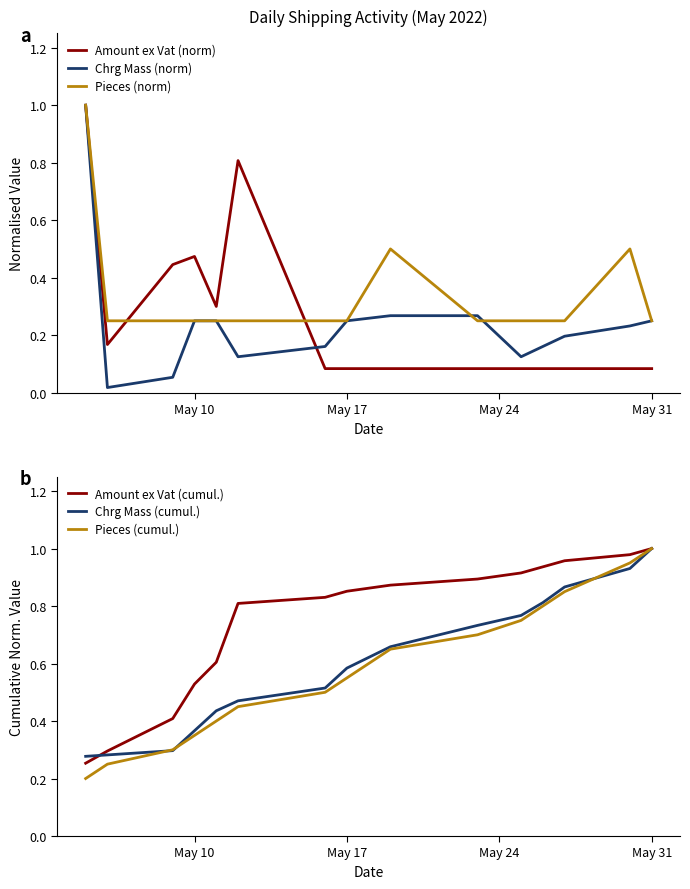

At which label does Pieces (cumul.) reach its peak?

May 31